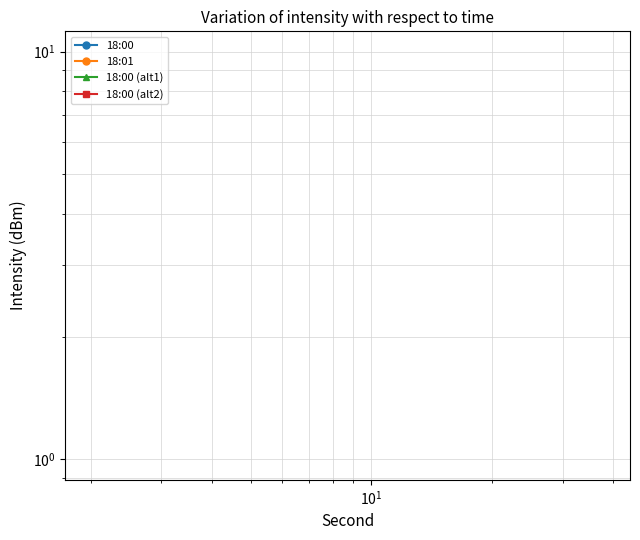

What are all the series names shown in the legend?

18:00, 18:01, 18:00 (alt1), 18:00 (alt2)